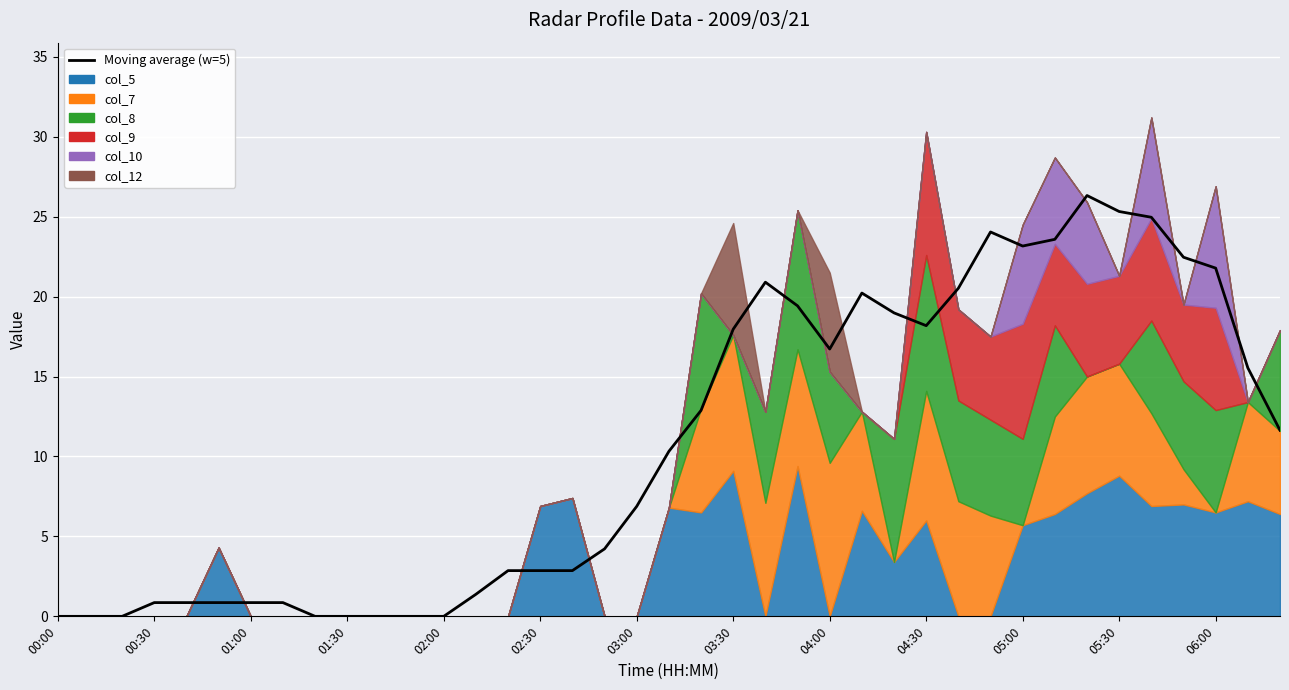

Read the value at 06:00.

21.8